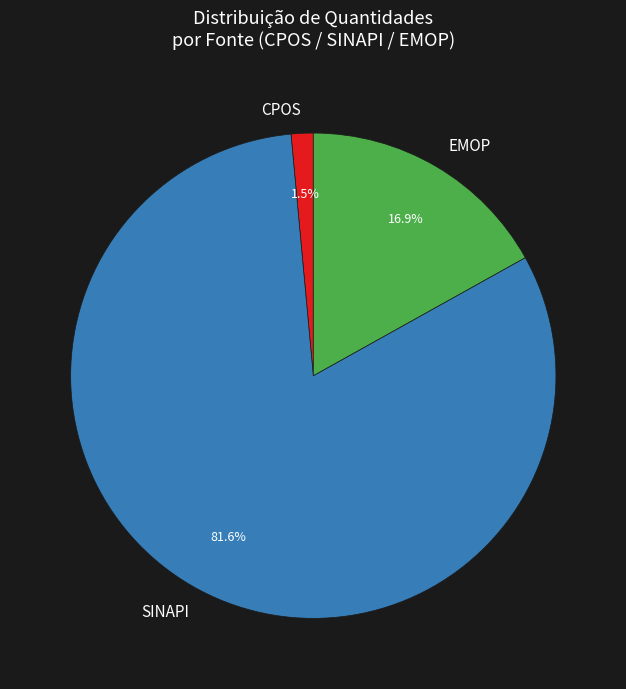

Rank the categories by value from lowest to highest.

CPOS, EMOP, SINAPI